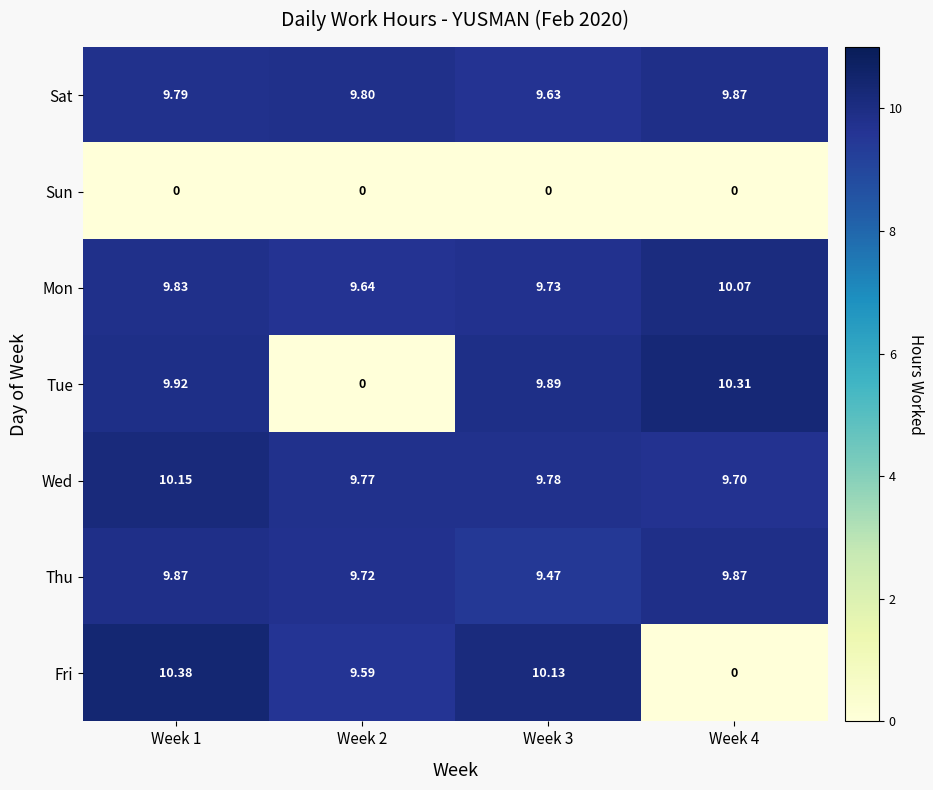

How many data points in Tue are less than 9?

1